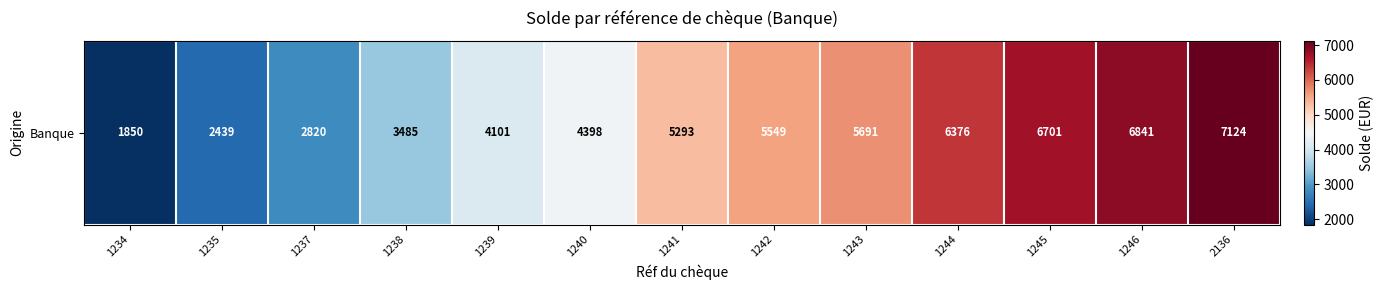

Count the number of categories in the chart.

13